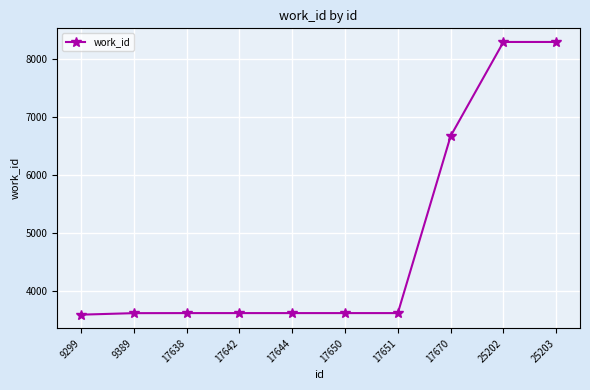

What is the ratio of the value at 25203 to the value at 17670?

1.2